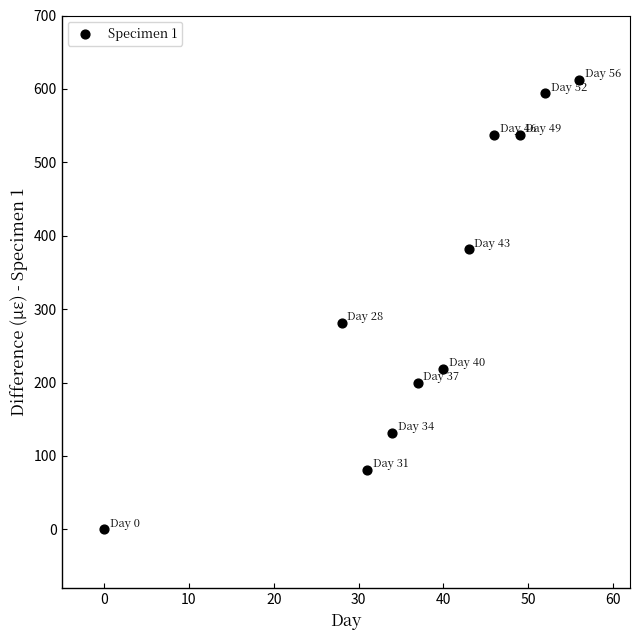

What is the average X value?

37.8